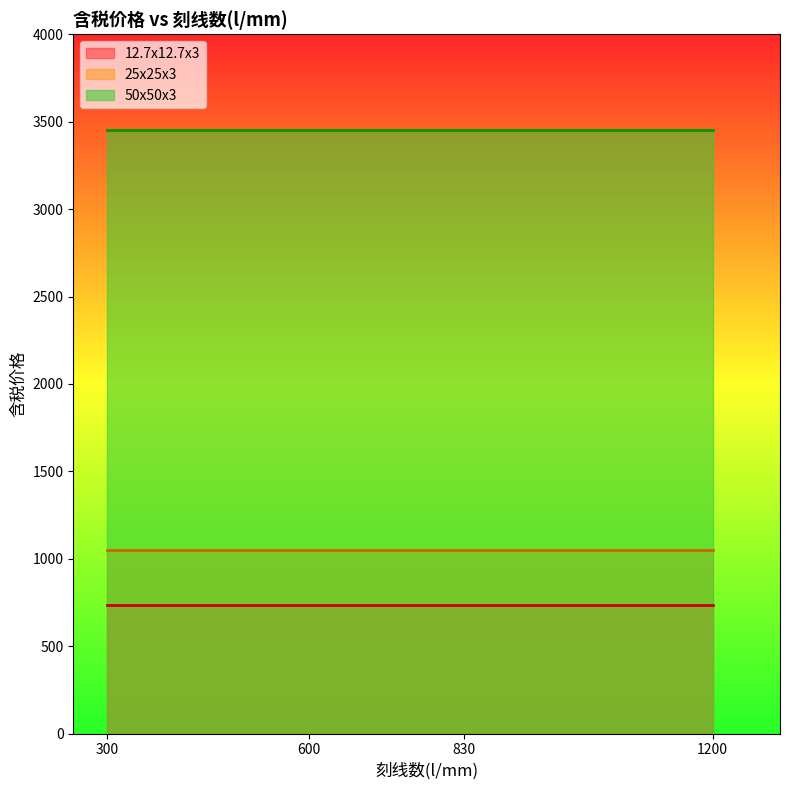

At which category is the sum across all series the highest?

300